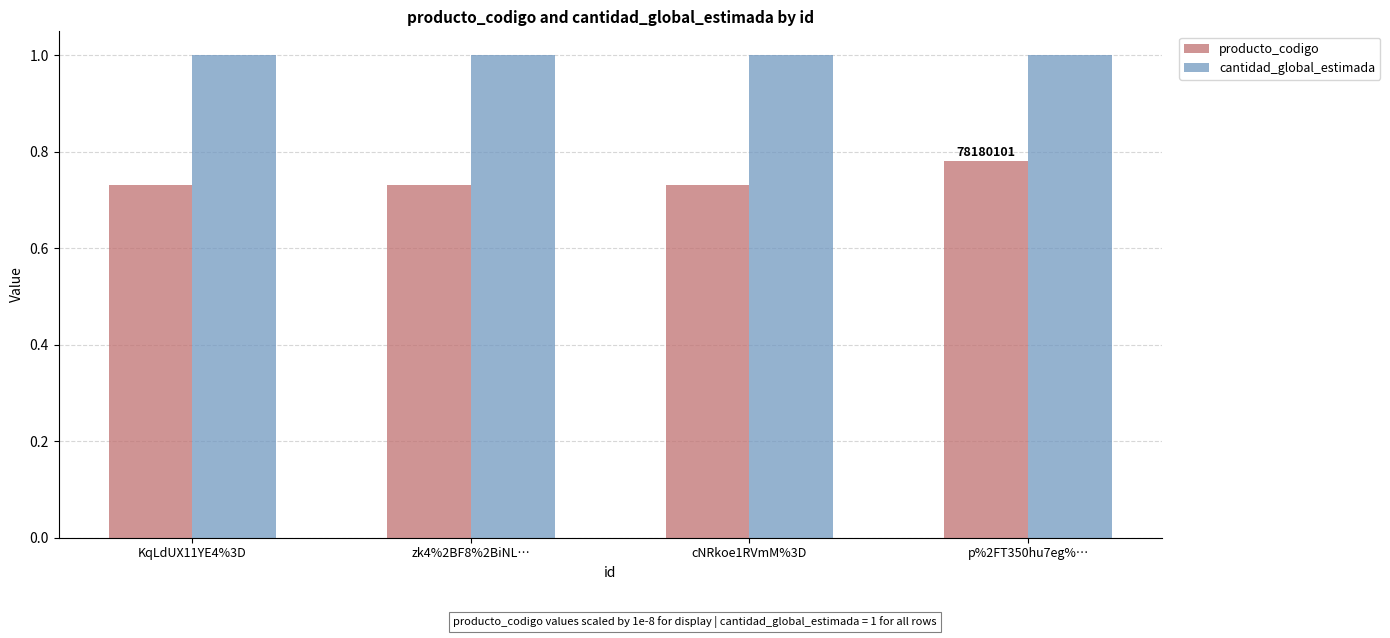

Which series has the largest total across all categories?

cantidad_global_estimada